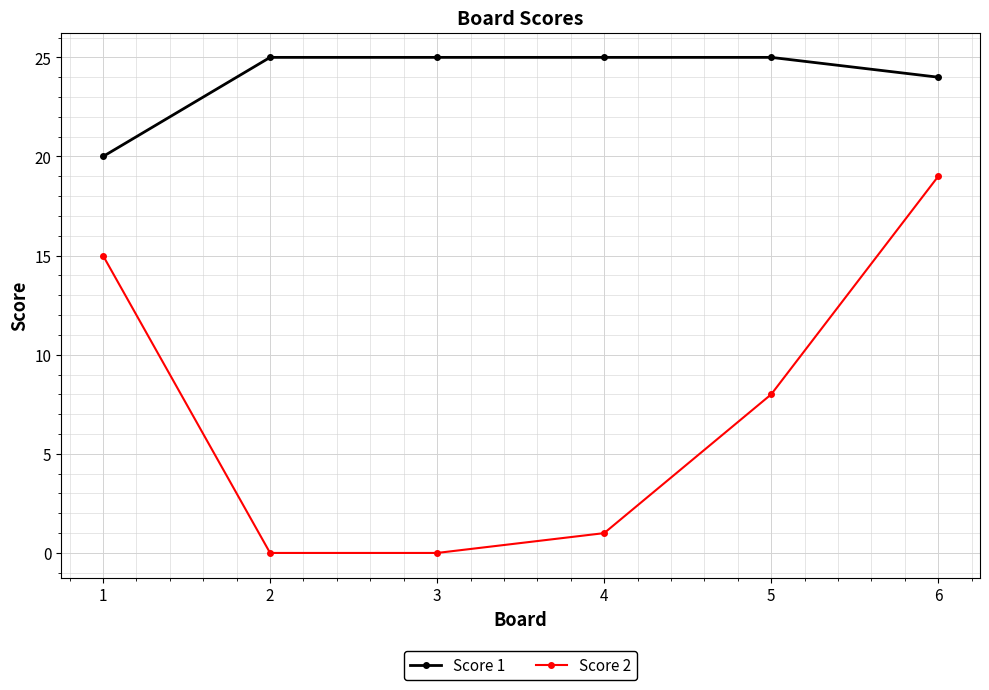

Reading right to left, list all the values displayed in this chart.

Score 1: 6=24	5=25	4=25	3=25	2=25	1=20
Score 2: 6=19	5=8	4=1	3=0	2=0	1=15